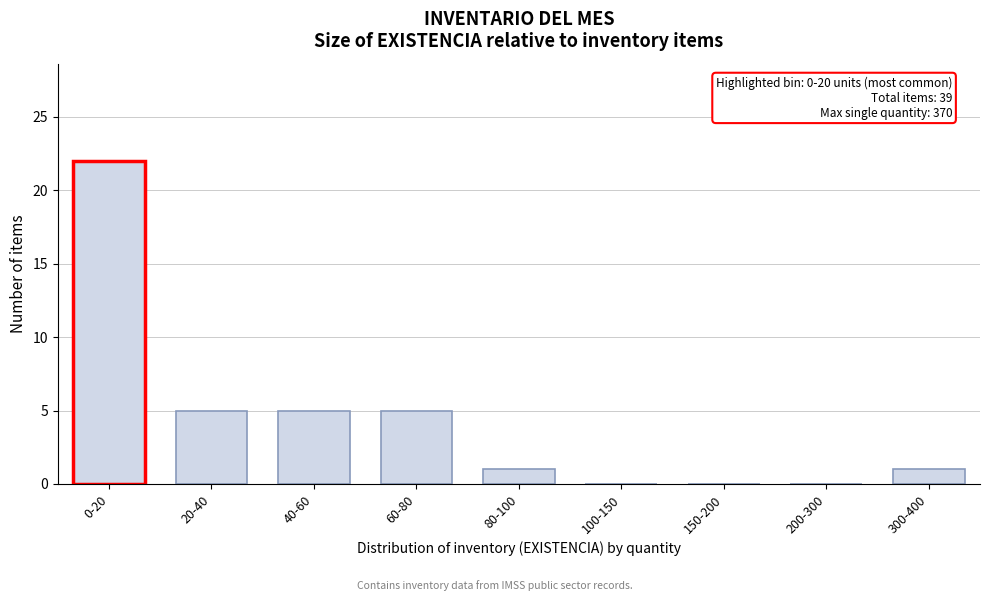

Reading left to right, list all the values displayed in this chart.

0-20=22	20-40=5	40-60=5	60-80=5	80-100=1	100-150=0	150-200=0	200-300=0	300-400=1